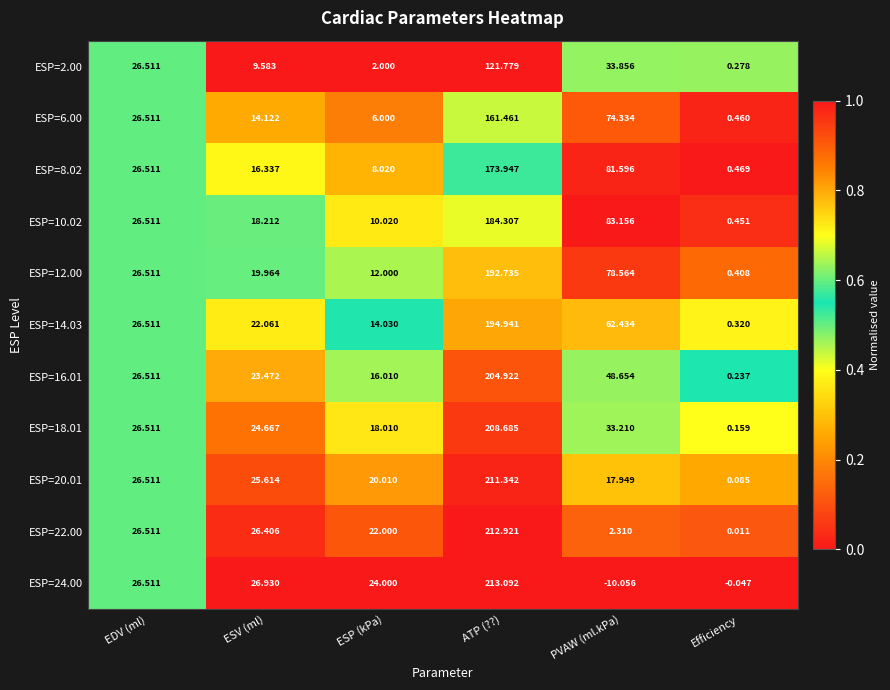

Rank the categories by ESP=22.00 value from lowest to highest.

Efficiency, PVAW (ml.kPa), ESP (kPa), ESV (ml), EDV (ml), ATP (??)